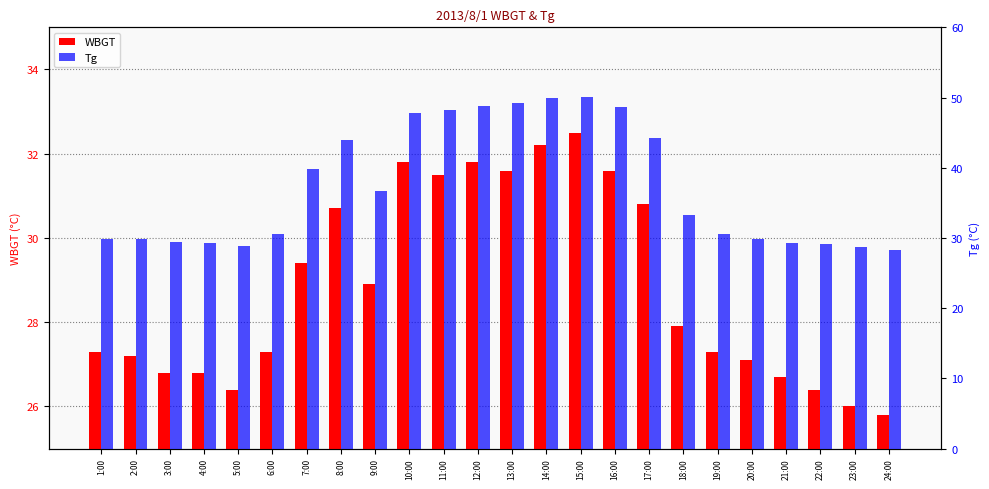

What value does the Tg series have at 1:00?

29.9